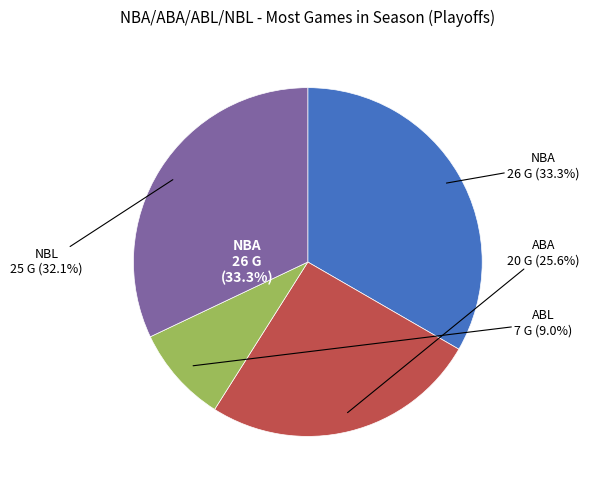

To the nearest percent, what percentage of the pie is NBA (BOS 2007-08)?

33%